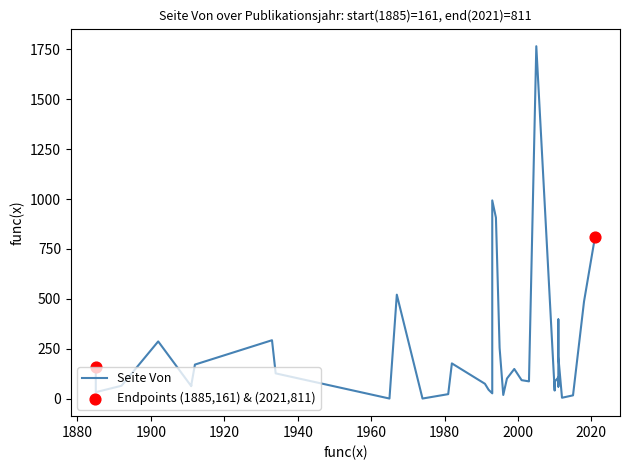

Which series has the widest spread of Y values?

Seite Von